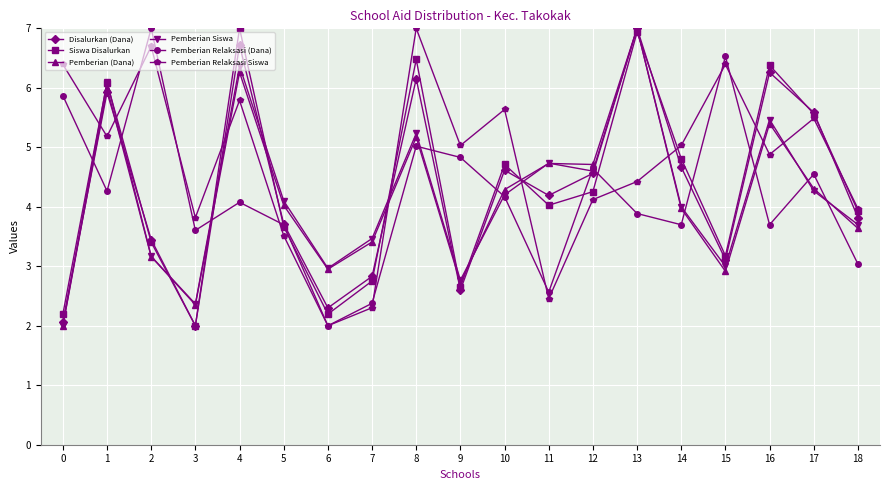

At which category does Pemberian (Dana) reach its first local valley?

3